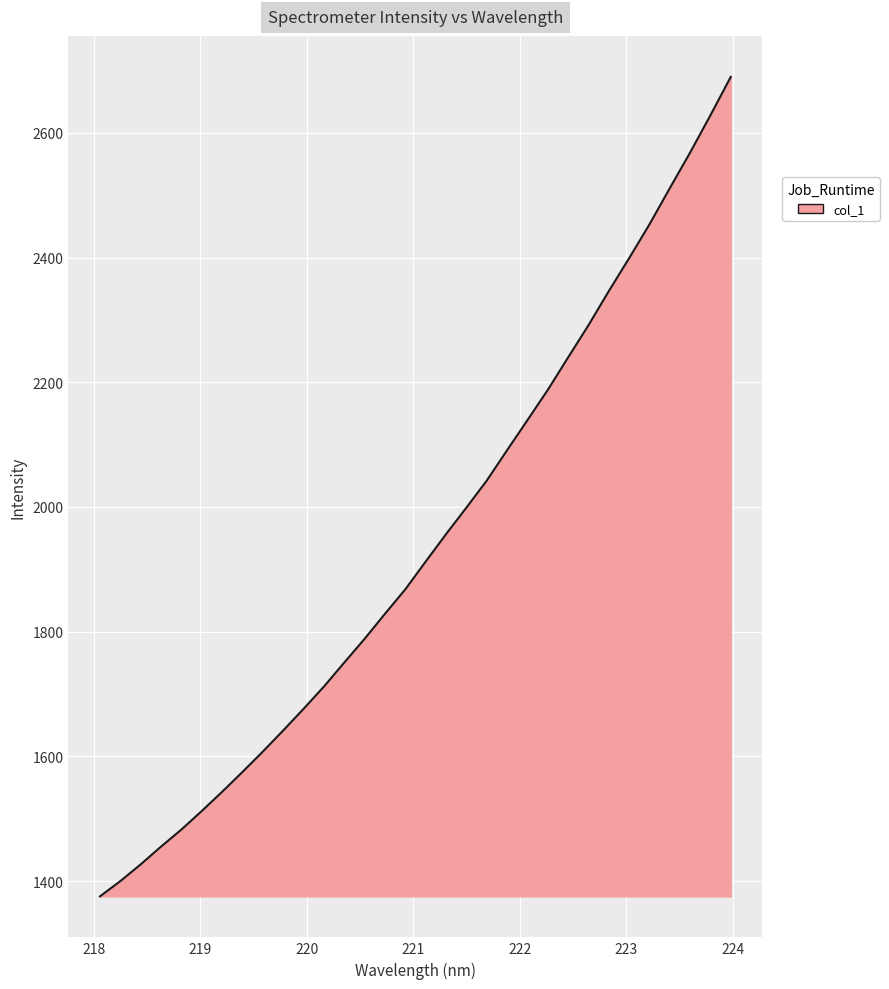

What is the minimum value shown in the chart?

1375.6